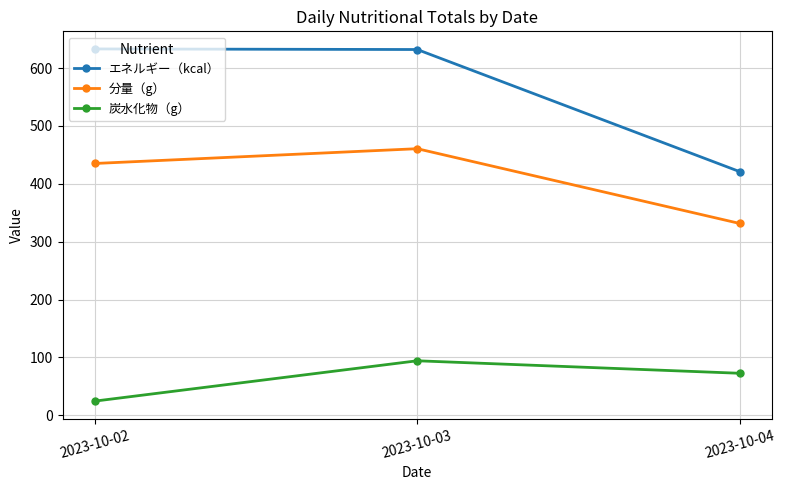

The value of 炭水化物（g） at 2023-10-03 is 162.8. True or false?

False